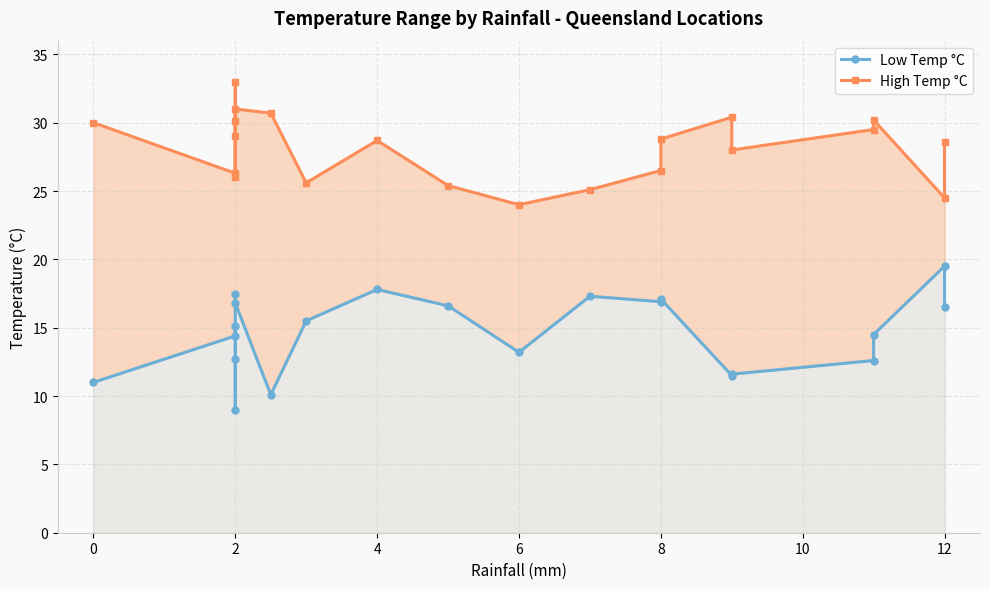

True or false: Low Temp °C and High Temp °C intersect in this chart.

False